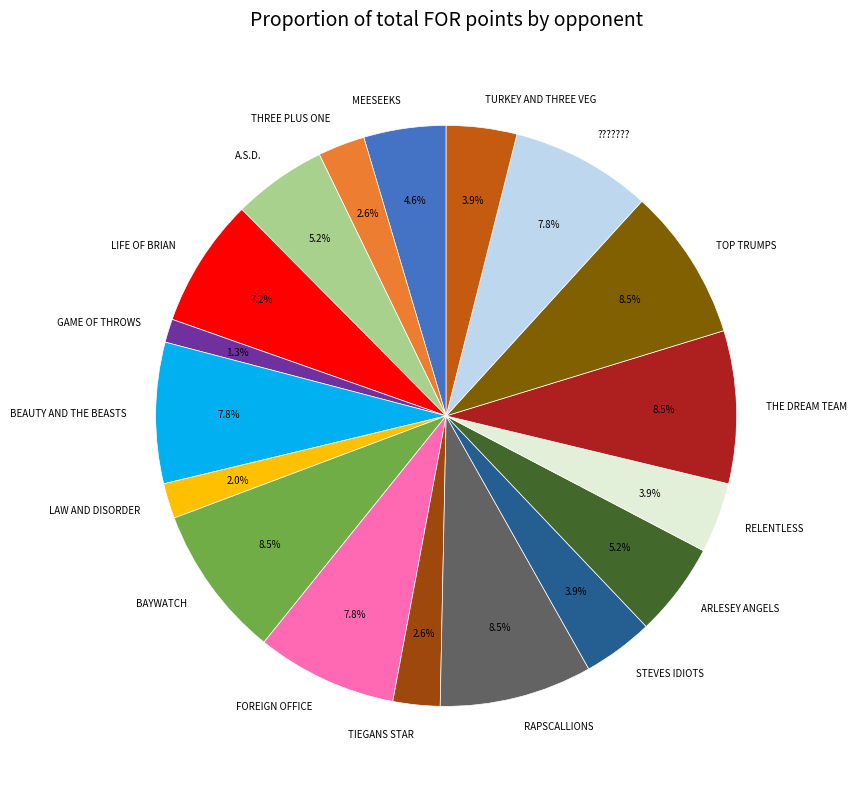

How many slices are in this pie chart?

18